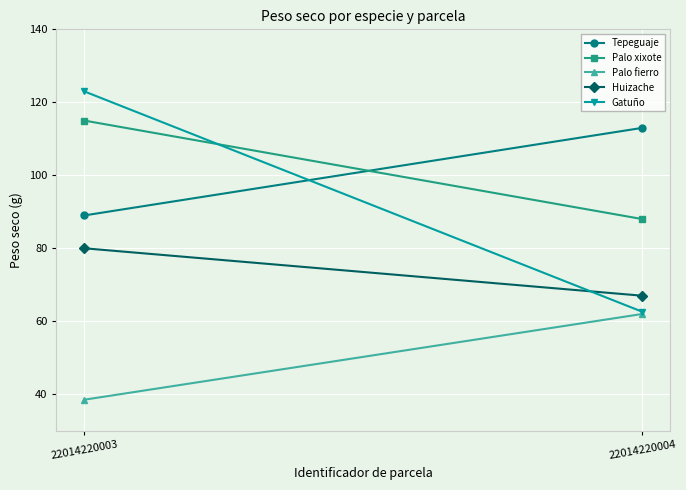

True or false: Huizache has a value of 113.0 at 22014220003.

False